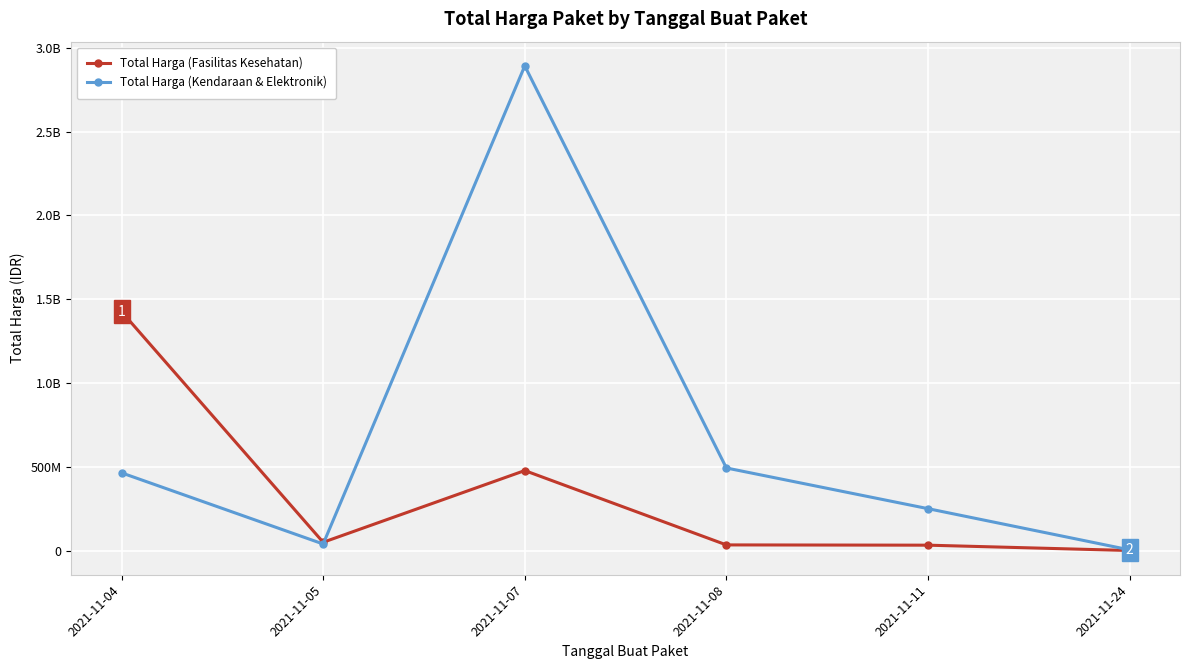

The Total Harga (Fasilitas Kesehatan) series shows 1425867900 at 2021-11-04. True or false?

True